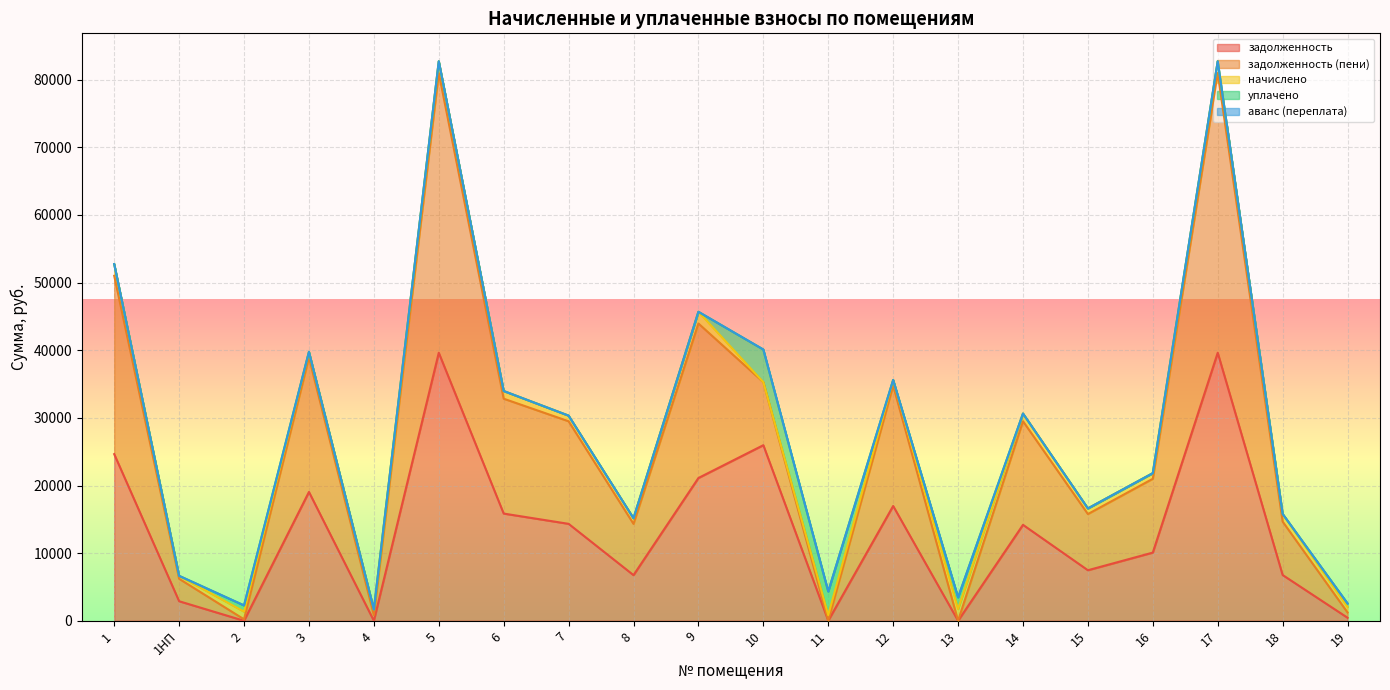

At which label is задолженность (пени) closest to 20680?

3